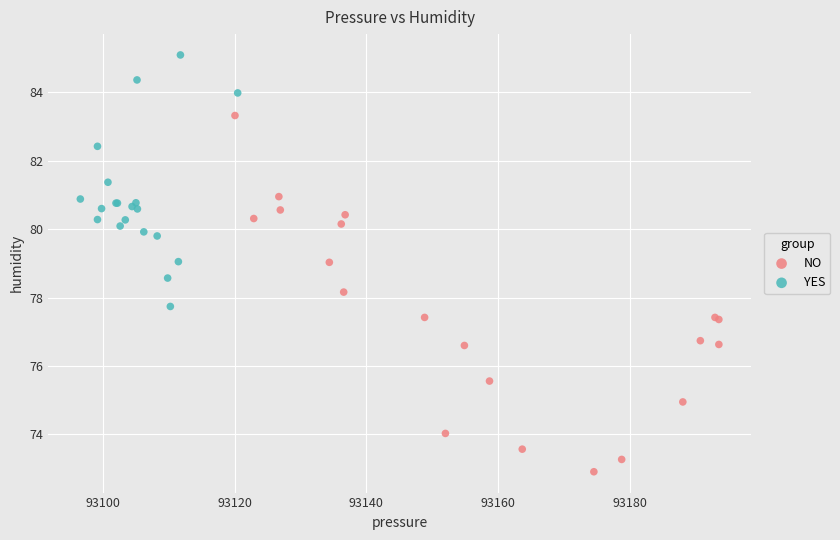

What are all the series names shown in the legend?

NO, YES